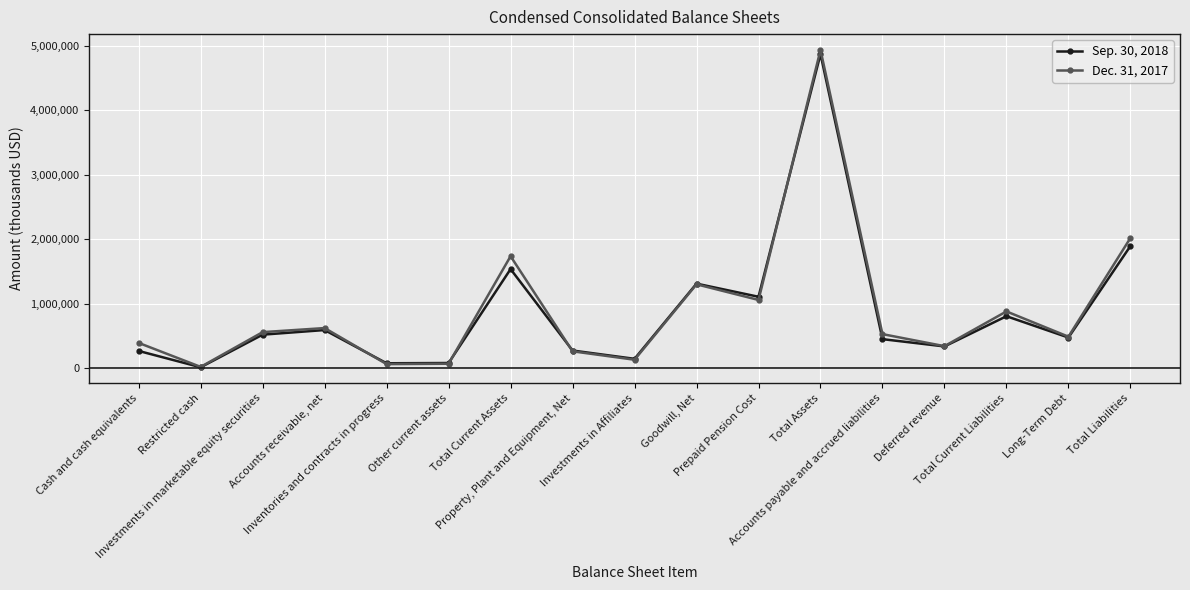

What is the difference between the maximum and minimum values in the Dec. 31, 2017 series?

4920271